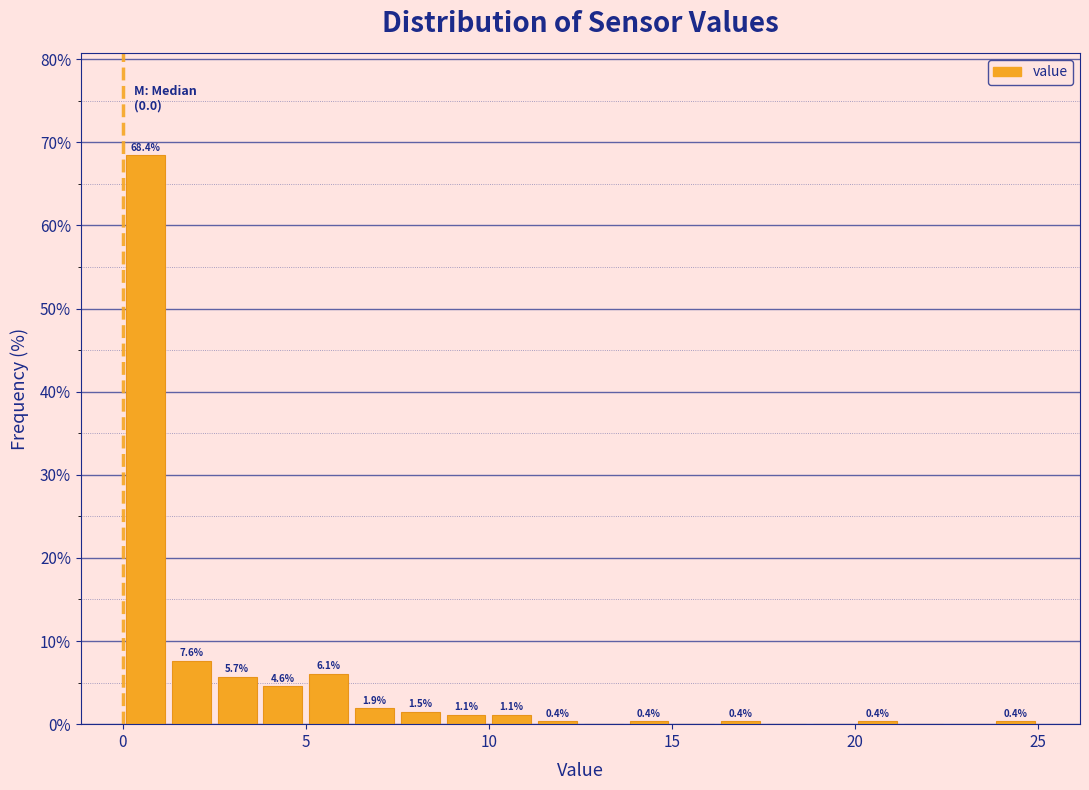

Around what value on the x-axis is the tallest bar? Give the approximate position of its centre, as read against the axis.

0.5